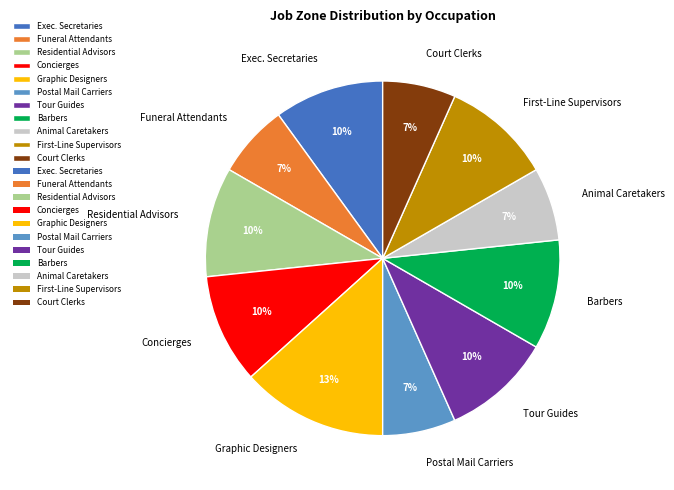

How many slices are in this pie chart?

11